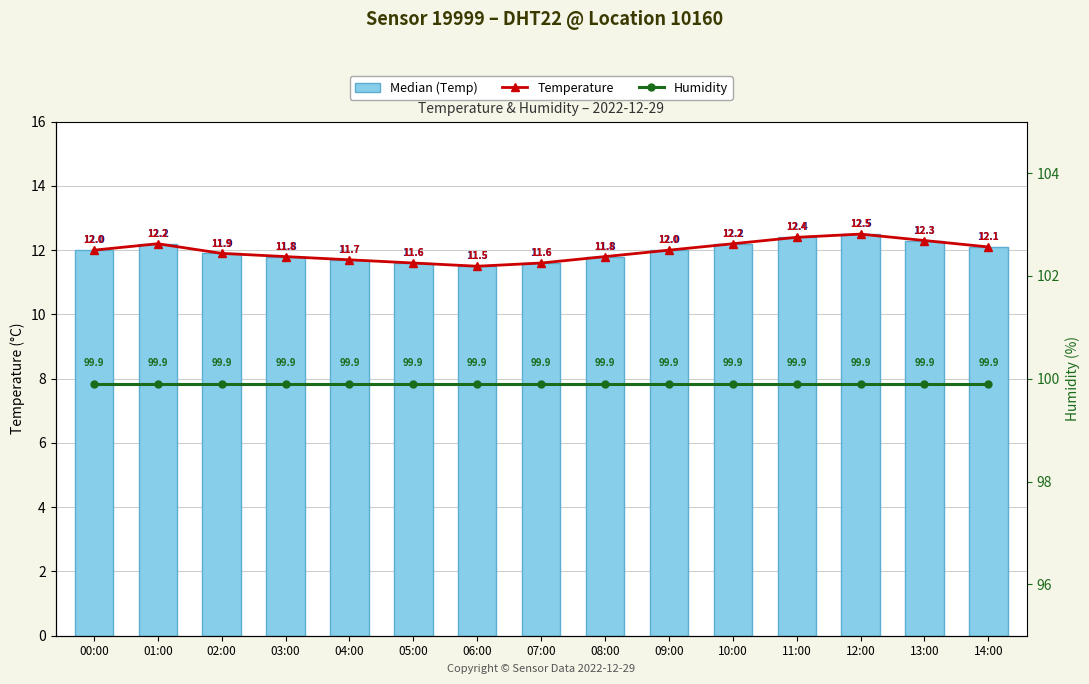

At 13:00, list the series in order from largest to smallest.

humidity, temperature, Temperature (bar)